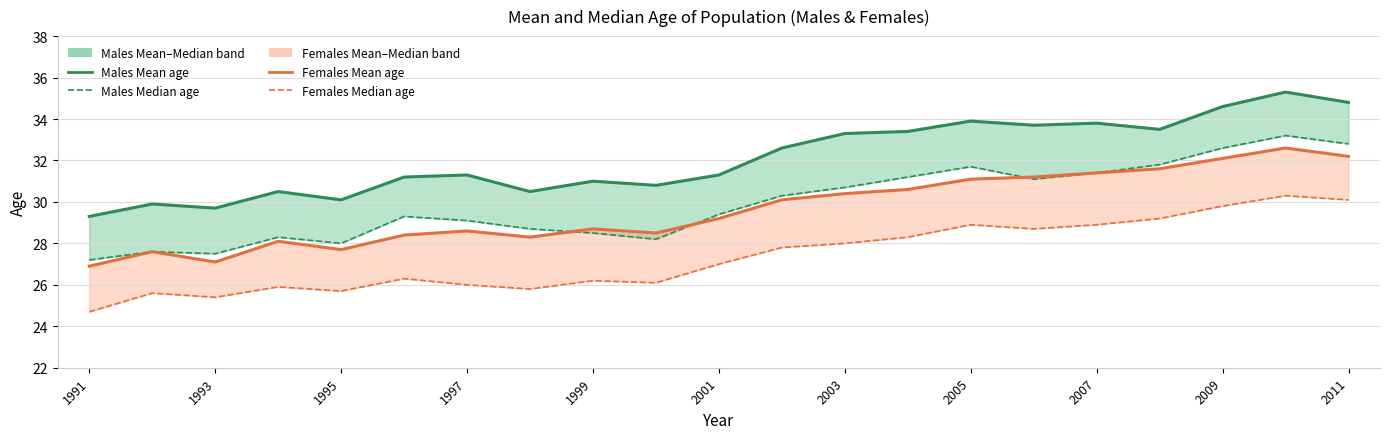

Does the chart display data point markers on the line(s)?

No